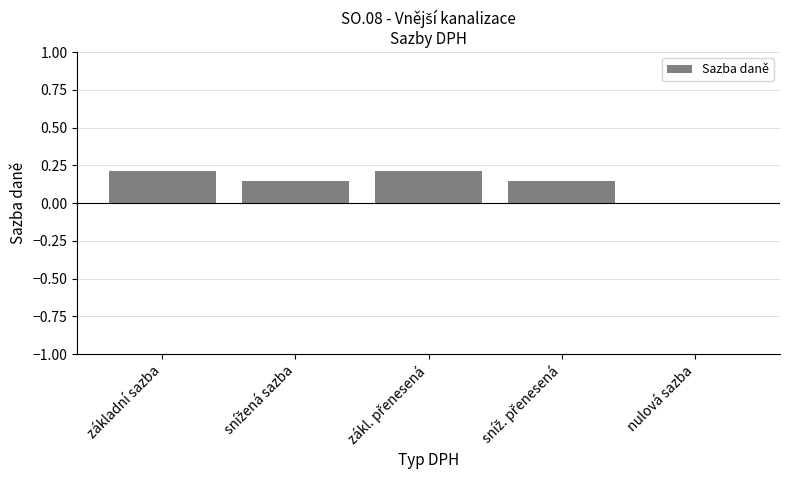

The chart shows a value of 0.0 at nulová sazba. True or false?

True